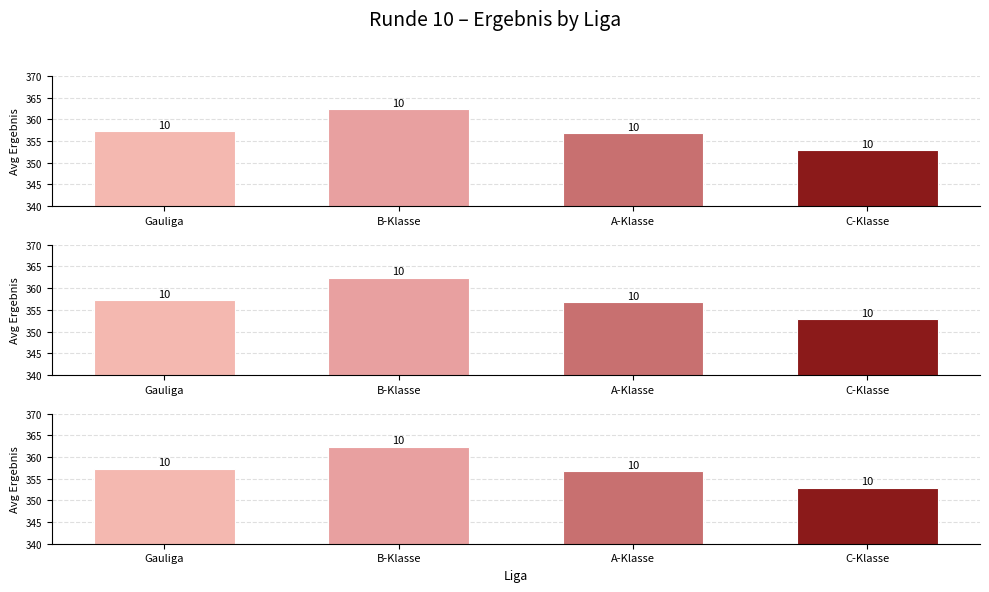

The chart shows a value of 174.9 at C-Klasse. True or false?

False